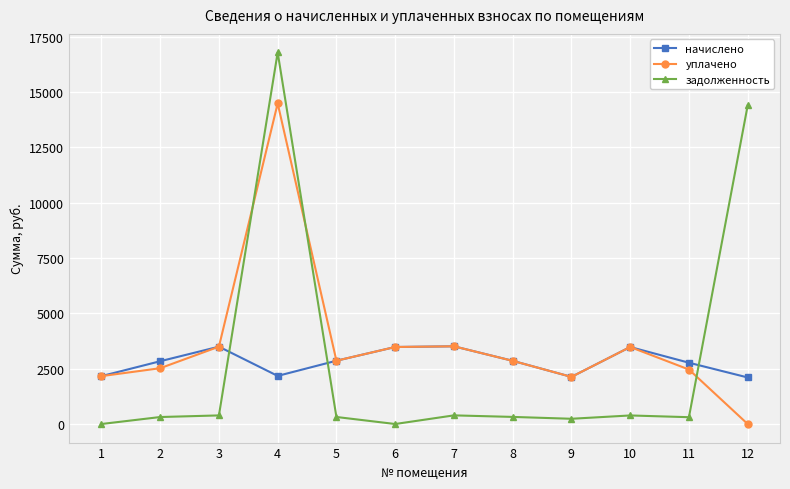

What is the greatest value displayed?

16781.1